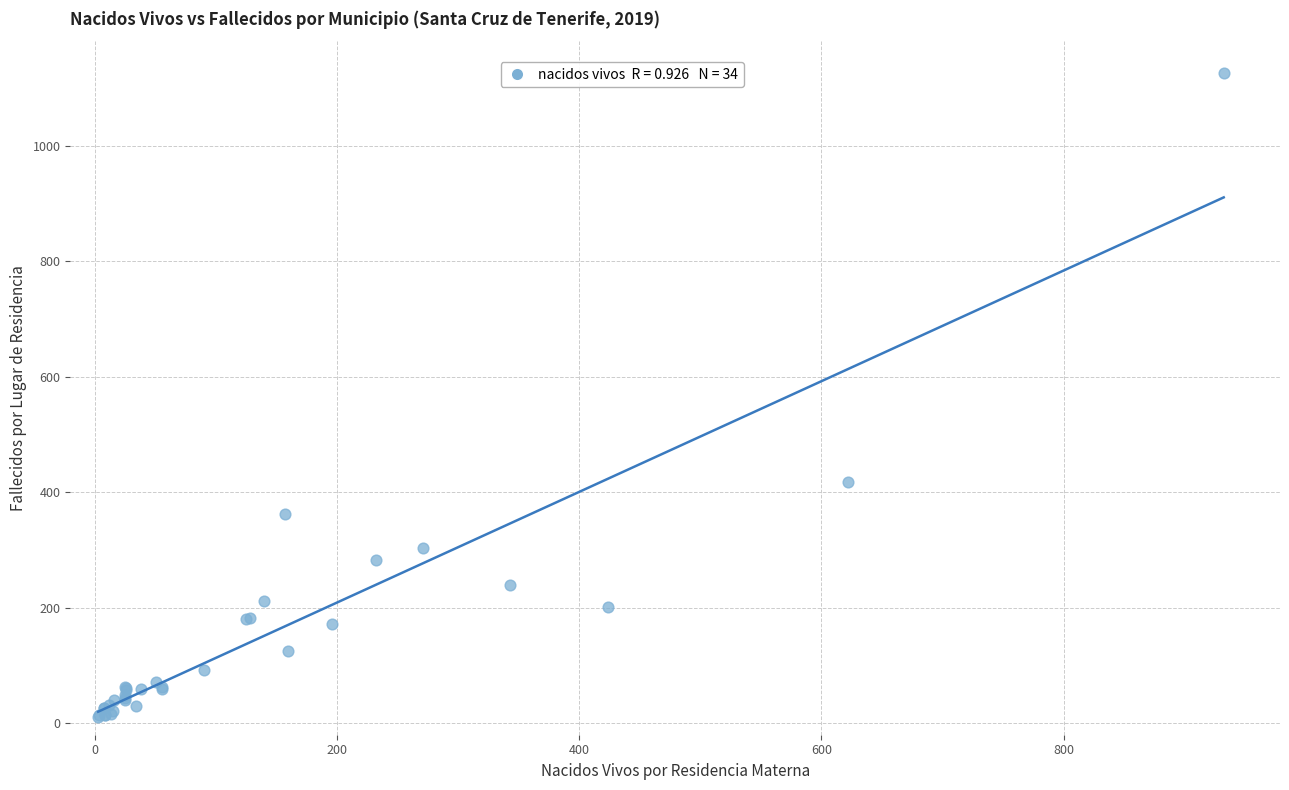

What Y value in the scatter plot is closest to 568?

418